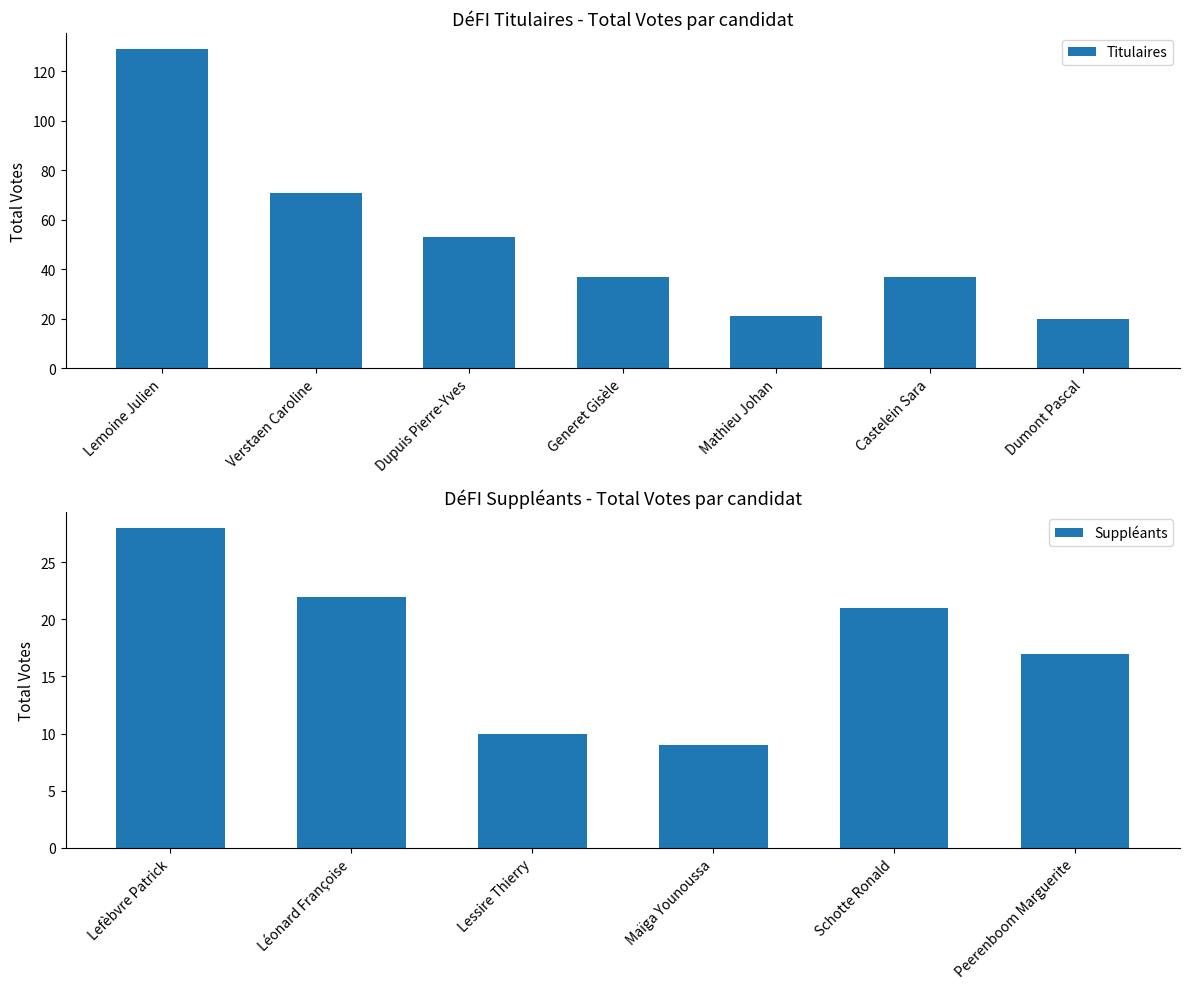

What is the label of the 2nd bar from the left?

Verstaen Caroline